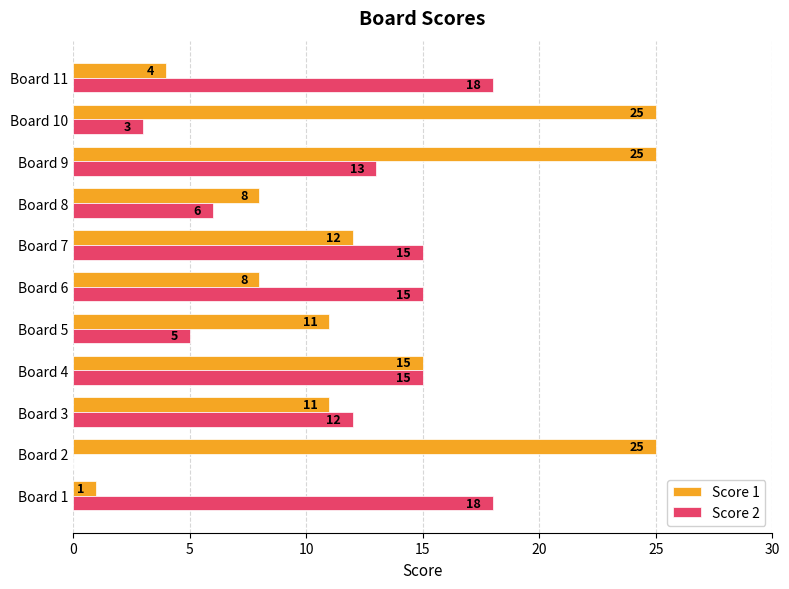

Which series has the widest spread of values?

Score 1